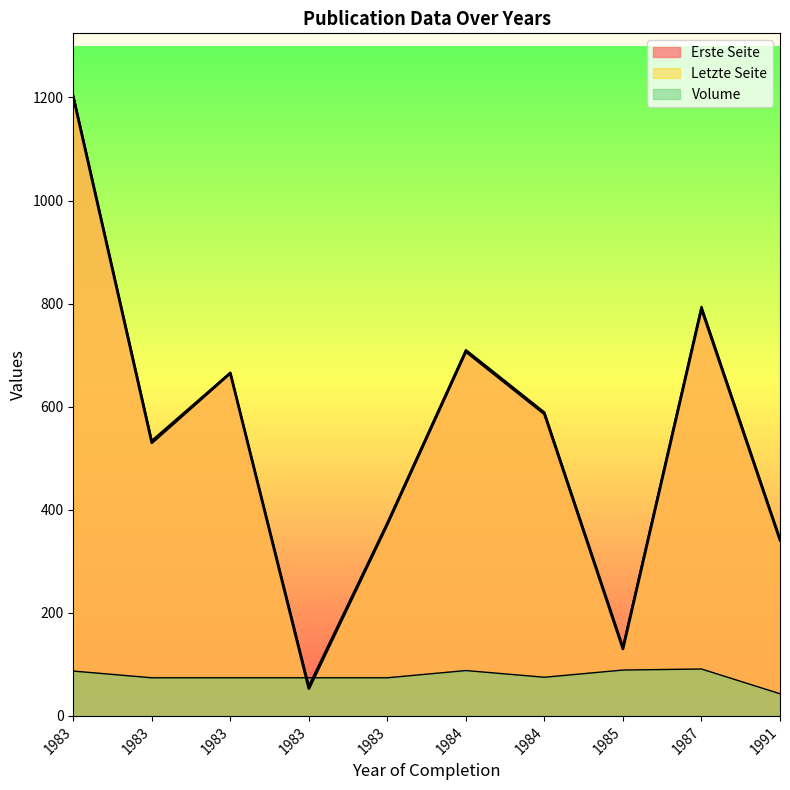

Which series has the widest spread of values?

Erste Seite